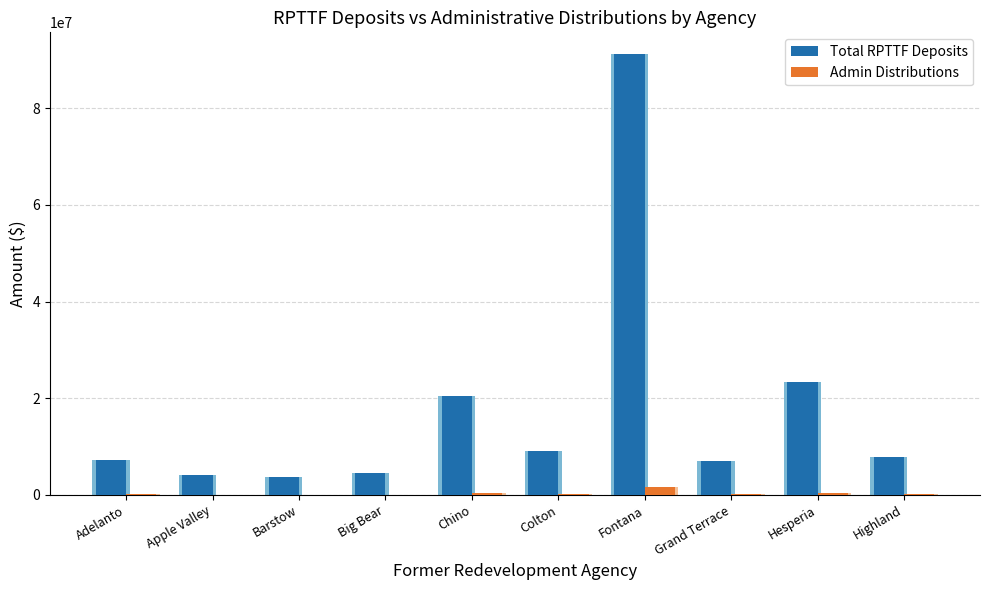

What position from the left is Colton?

6